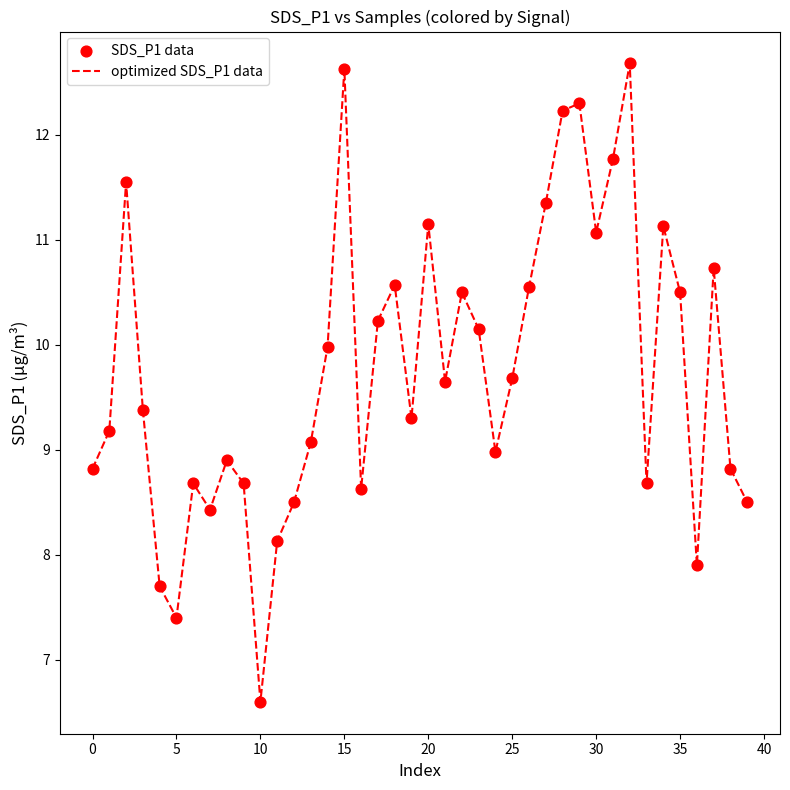

What is the minimum value shown in the chart?

6.6